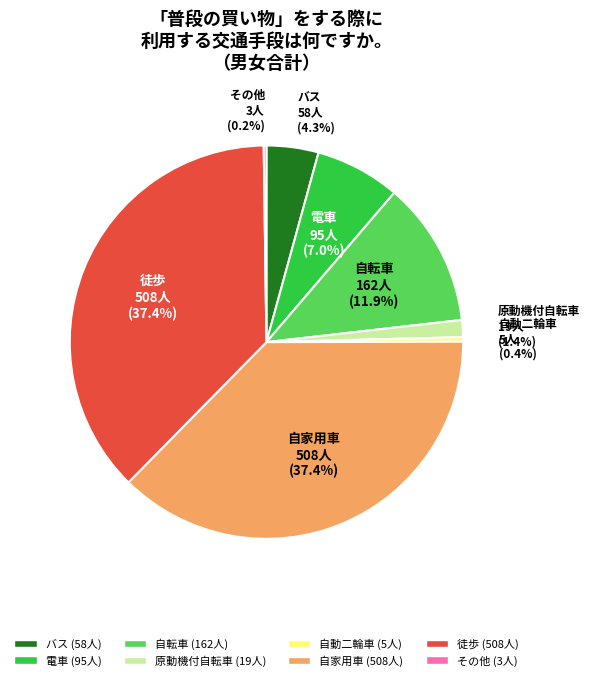

How much of the chart is everything except バス?

95.7%